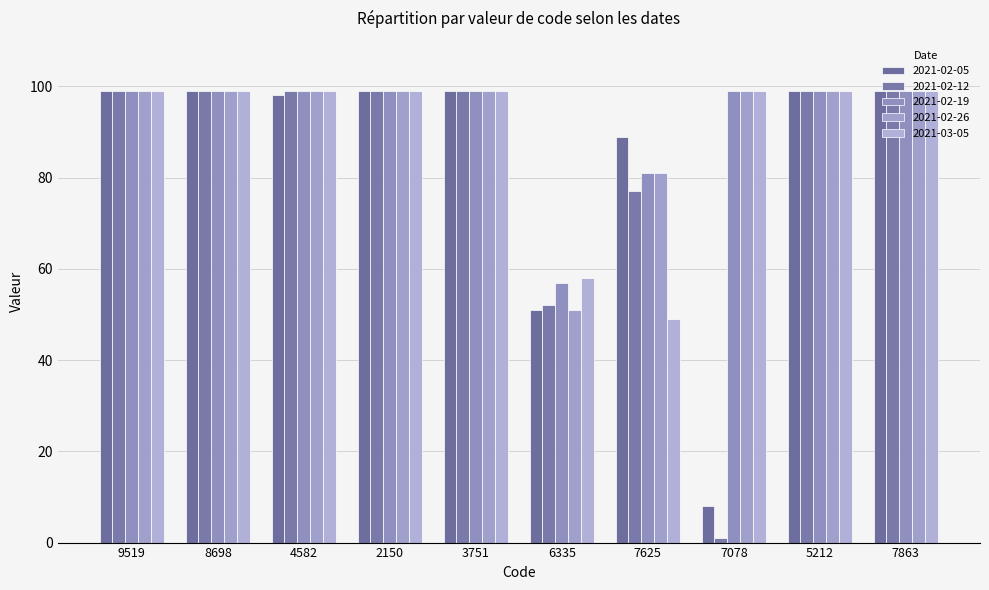

The value of 2021-02-05 at 8698 is 99. True or false?

True